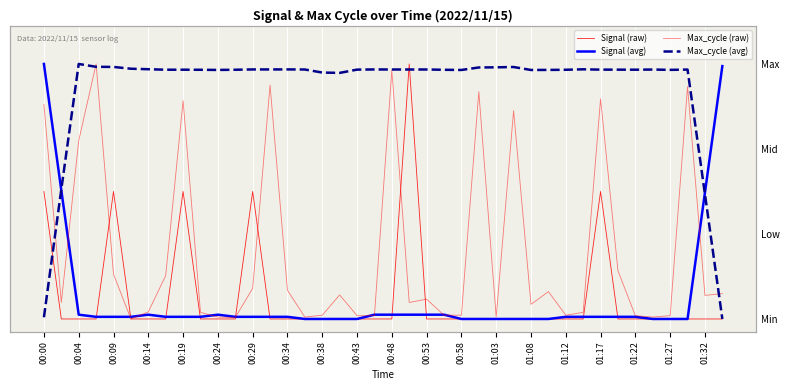

Reading left to right, list all the values displayed in this chart.

Signal (raw): 0.5	0.0	0.0	0.0	0.5	0.0	0.0	0.0	0.5	0.0	0.0	0.0	0.5	0.0	0.0	0.0	0.0	0.0	0.0	0.0	0.0	1.0	0.0	0.0	0.0	0.0	0.0	0.0	0.0	0.0	0.0	0.0	0.5	0.0	0.0	0.0	0.0	0.0	0.0	0.0
Signal (avg): 1.0	0.5	0.0	0.0	0.0	0.0	0.0	0.0	0.0	0.0	0.0	0.0	0.0	0.0	0.0	0.0	0.0	0.0	0.0	0.0	0.0	0.0	0.0	0.0	0.0	0.0	0.0	0.0	0.0	0.0	0.0	0.0	0.0	0.0	0.0	0.0	0.0	0.0	0.5	1.0
Max_cycle (raw): 0.8	0.1	0.7	1.0	0.2	0.0	0.0	0.2	0.9	0.0	0.0	0.0	0.1	0.9	0.1	0.0	0.0	0.1	0.0	0.0	1.0	0.1	0.1	0.0	0.0	0.9	0.0	0.8	0.1	0.1	0.0	0.0	0.9	0.2	0.0	0.0	0.0	0.9	0.1	0.1
Max_cycle (avg): 0.0	0.5	1.0	1.0	1.0	1.0	1.0	1.0	1.0	1.0	1.0	1.0	1.0	1.0	1.0	1.0	1.0	1.0	1.0	1.0	1.0	1.0	1.0	1.0	1.0	1.0	1.0	1.0	1.0	1.0	1.0	1.0	1.0	1.0	1.0	1.0	1.0	1.0	0.5	0.0